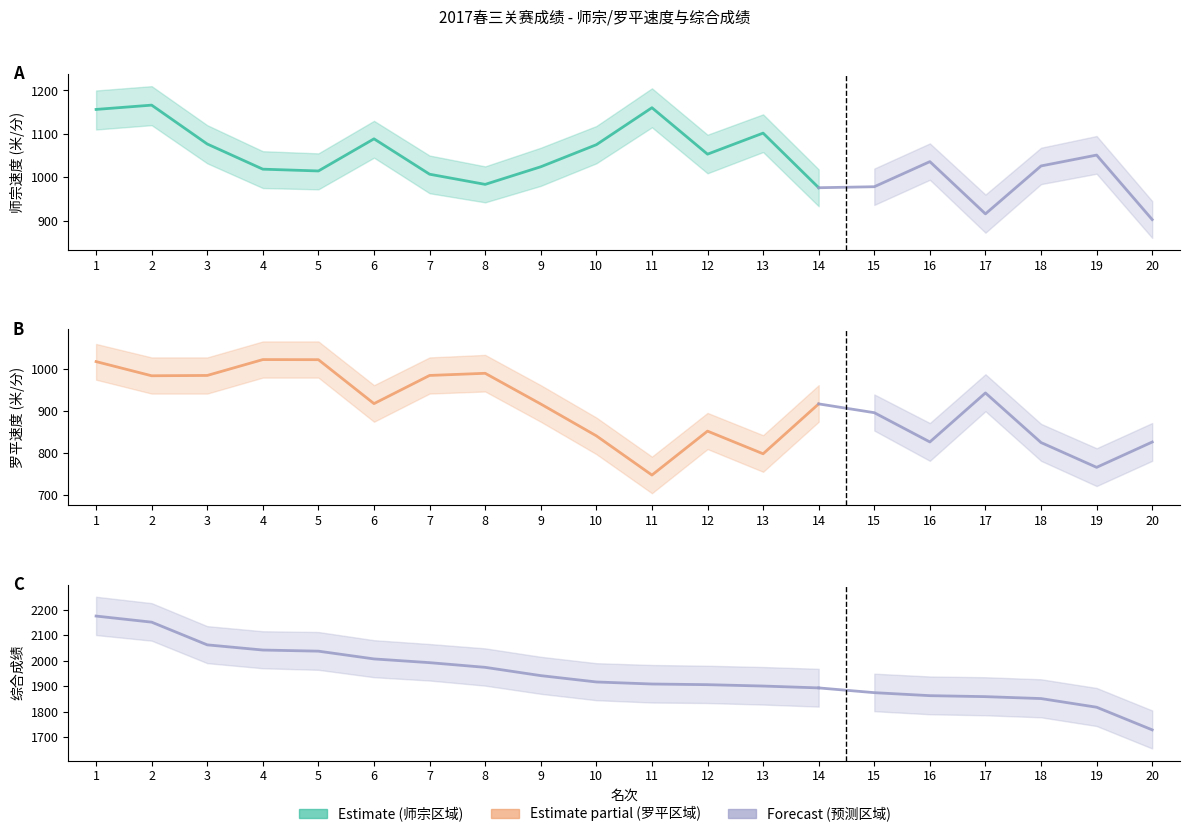

How many data points in 师宗速度 are above 1074?

7